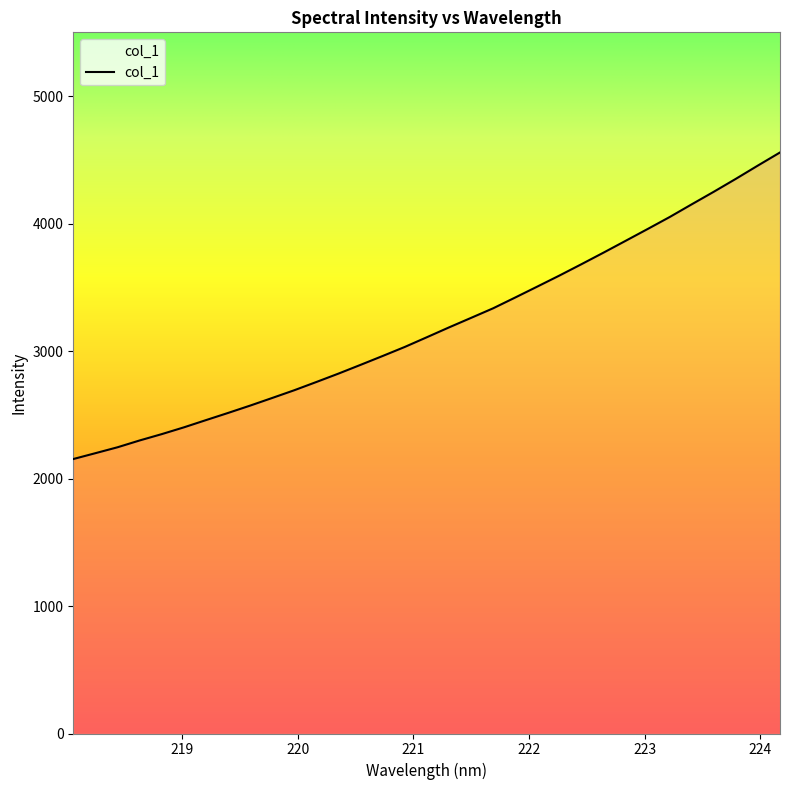

Which label corresponds to the largest value in the chart?

224.1709